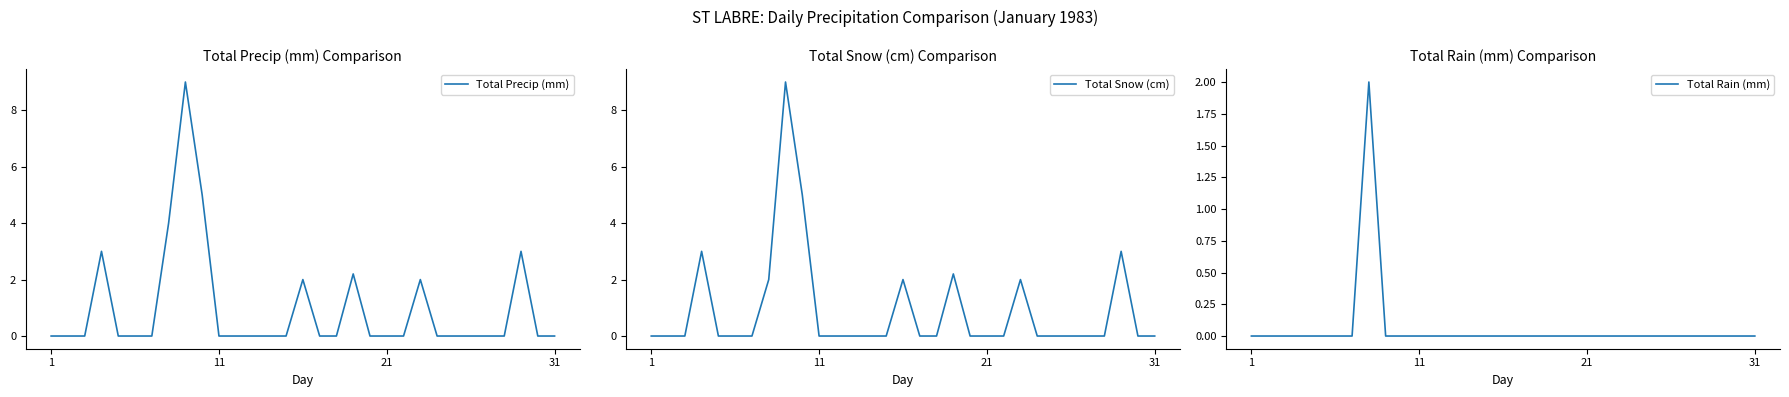

Which category has the highest value across all series?

8